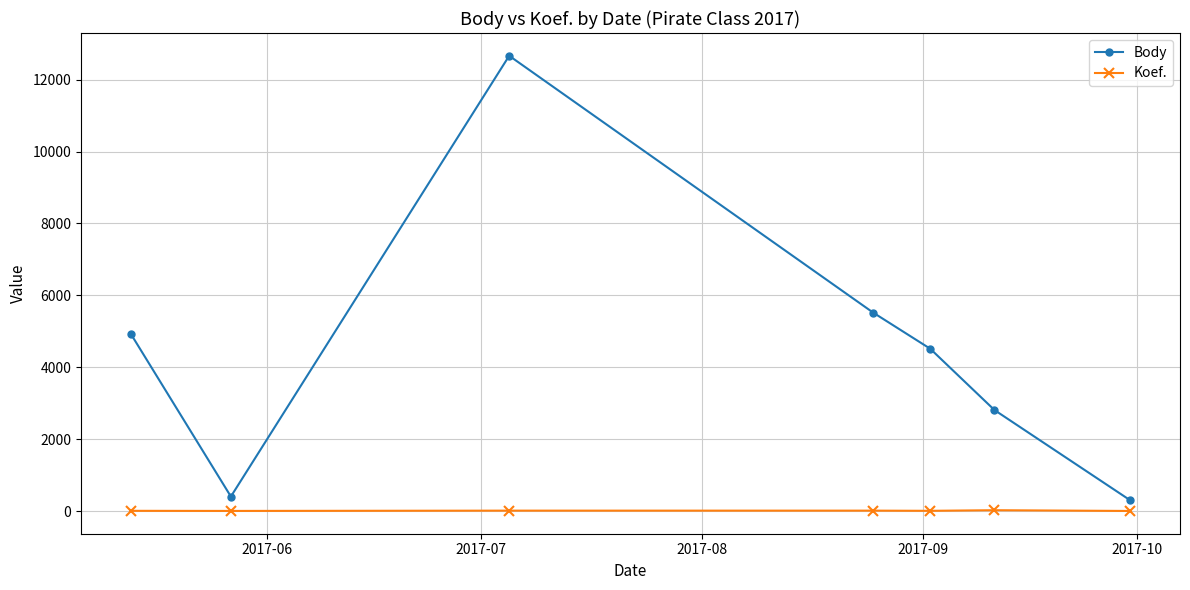

Which series has the widest spread of values?

Body